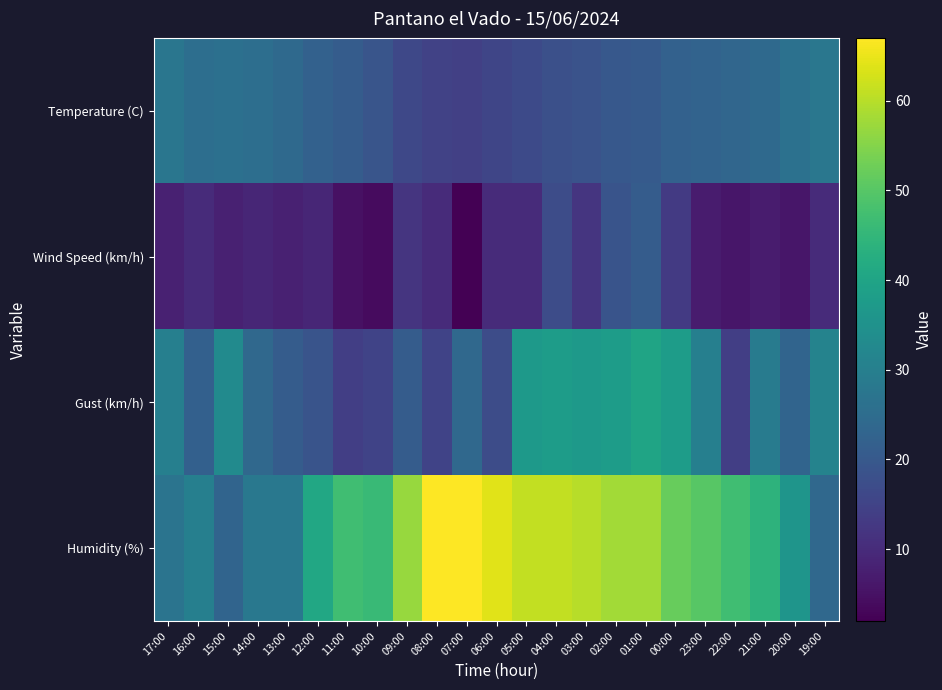

At which category is the sum across all series the highest?

01:00